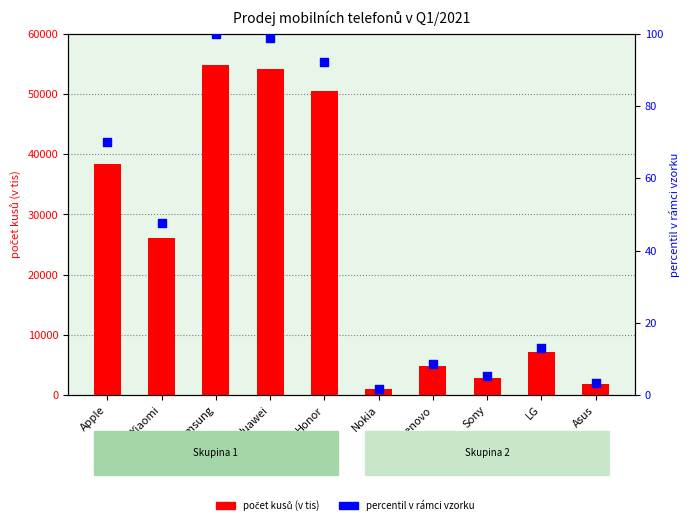

Which series reaches the minimum Y coordinate?

percentil v rámci vzorku